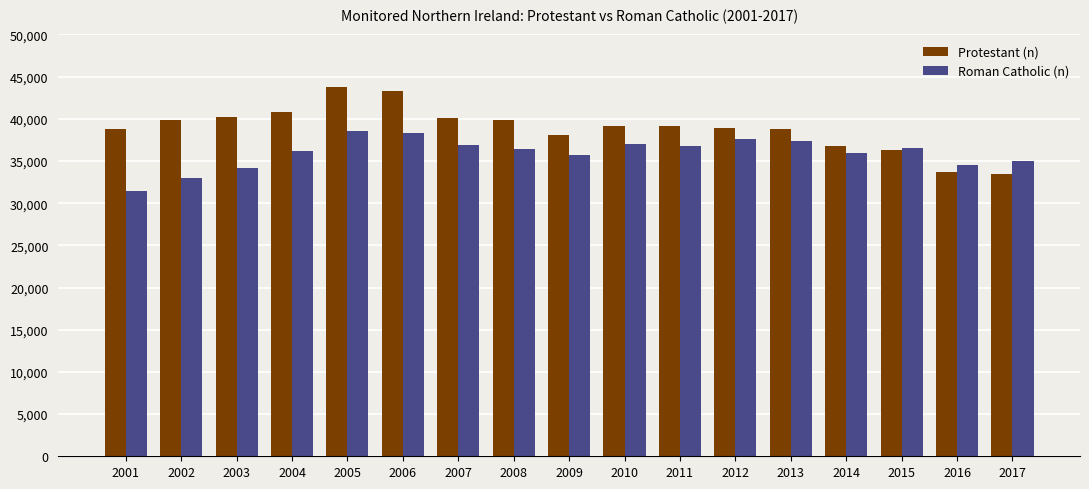

Count the number of categories in the chart.

17